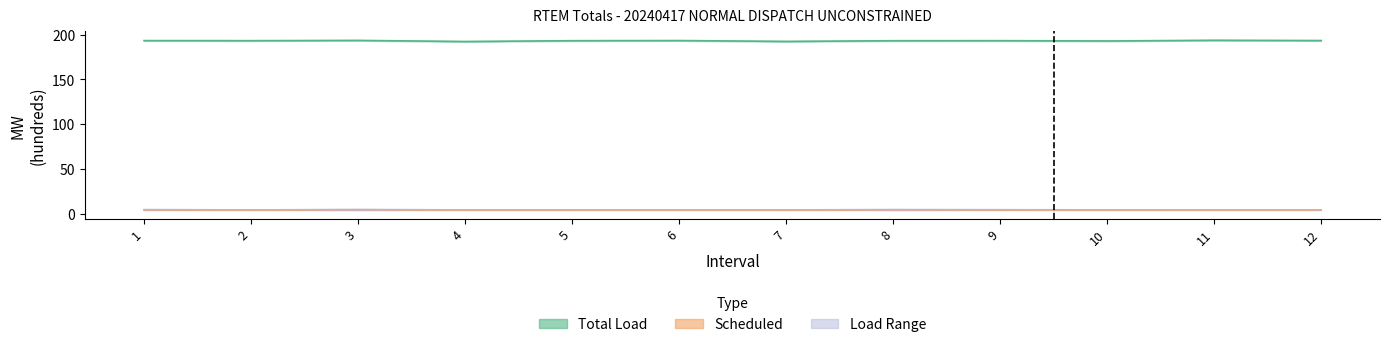

How many lines are shown in the chart?

3